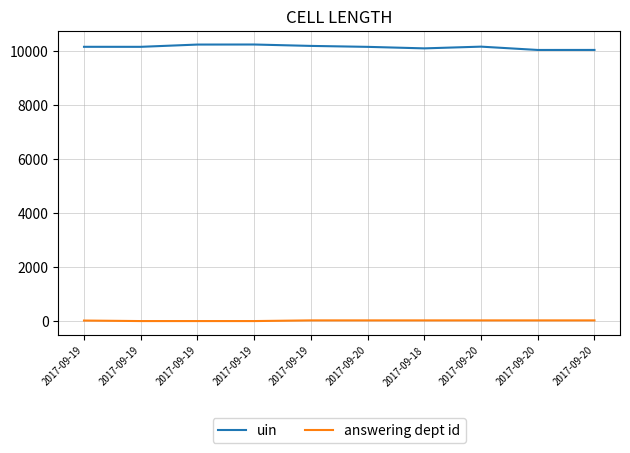

The answering dept id series shows 40 at 2017-09-20. True or false?

False